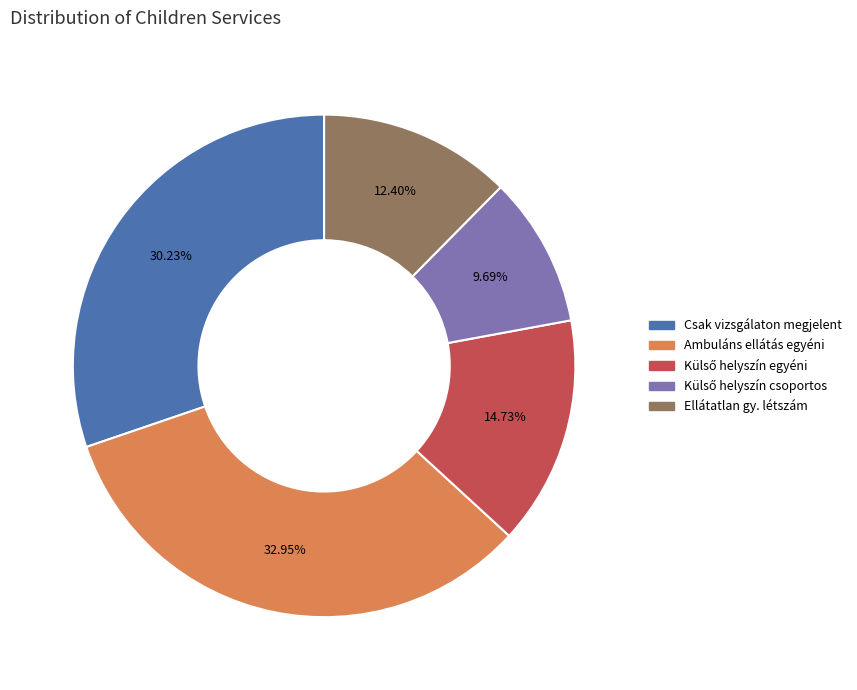

To the nearest percent, what is the average slice percentage?

20%